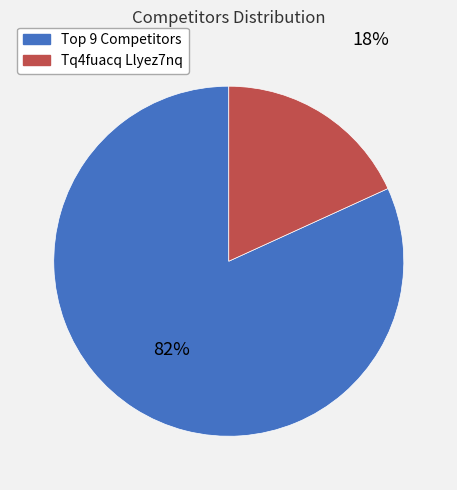

To the nearest percent, what is the difference between the largest and smallest slice percentages?

64%